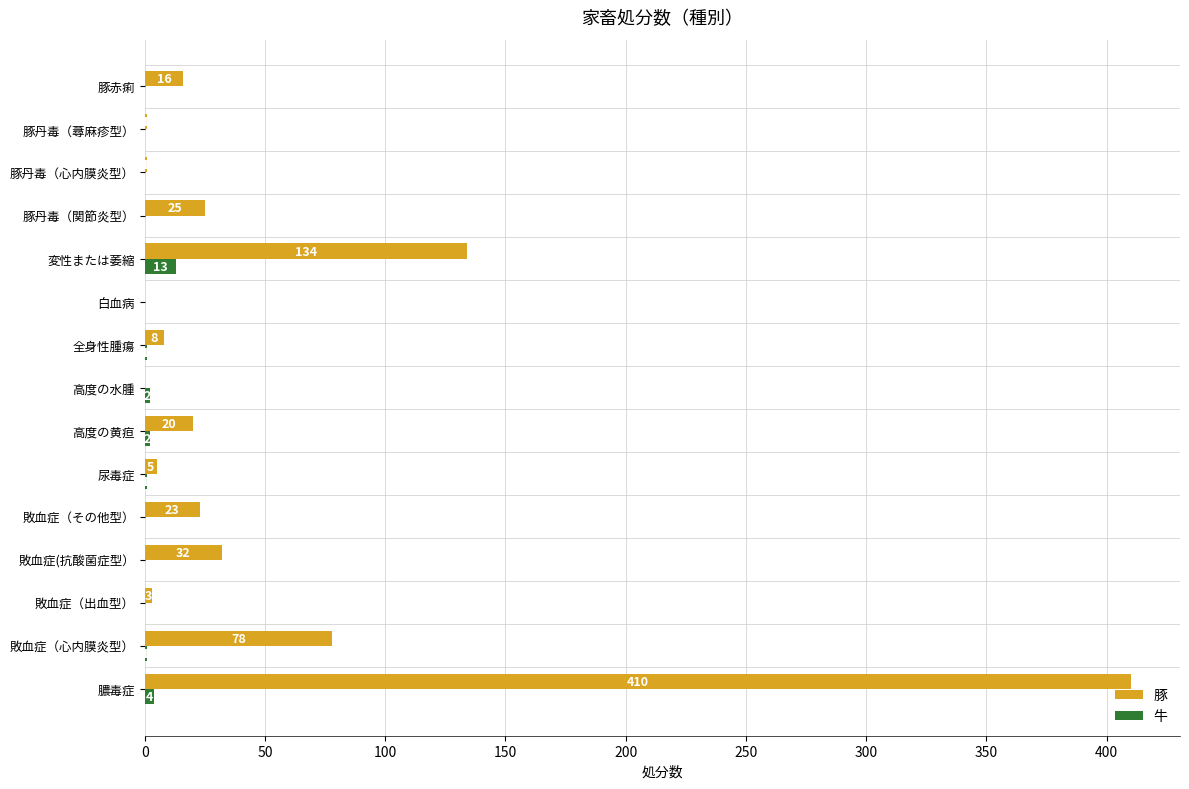

True or false: 豚 has a value of 134 at 変性または萎縮.

True